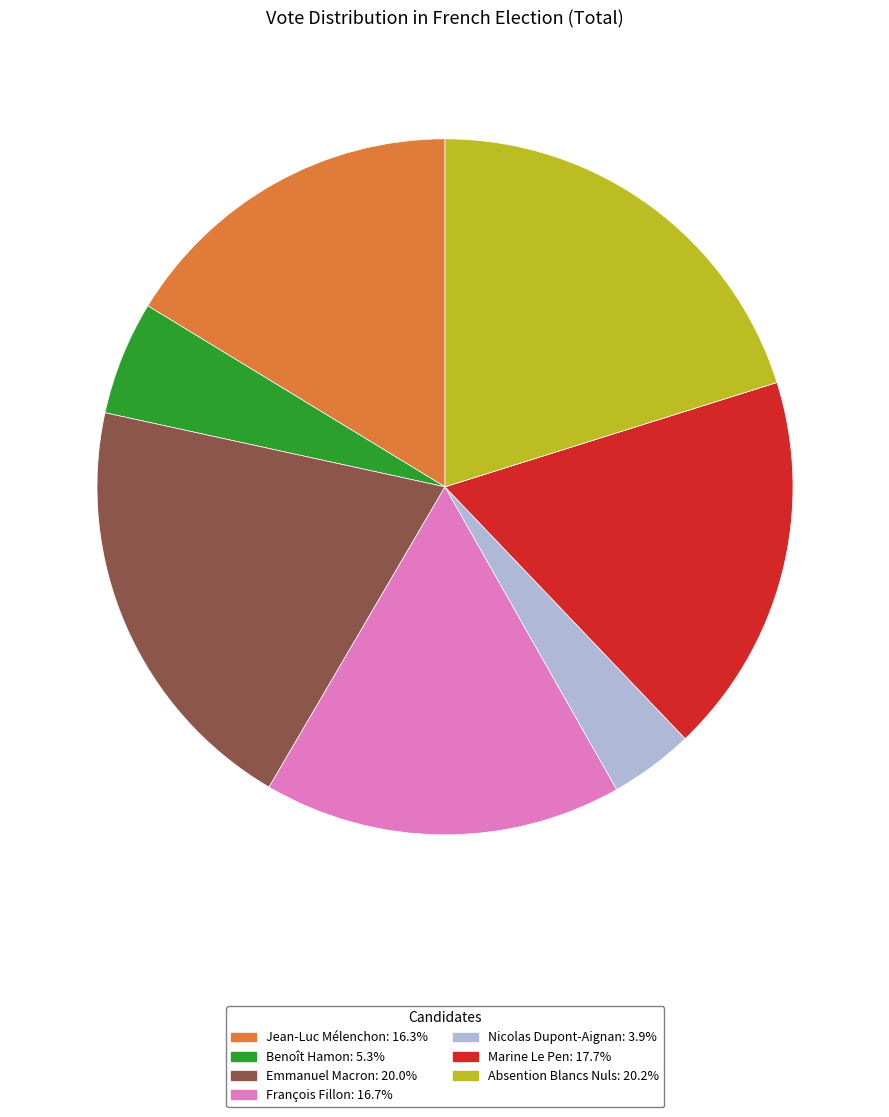

True or false: Jean-Luc Mélenchon accounts for 16% of the total.

True